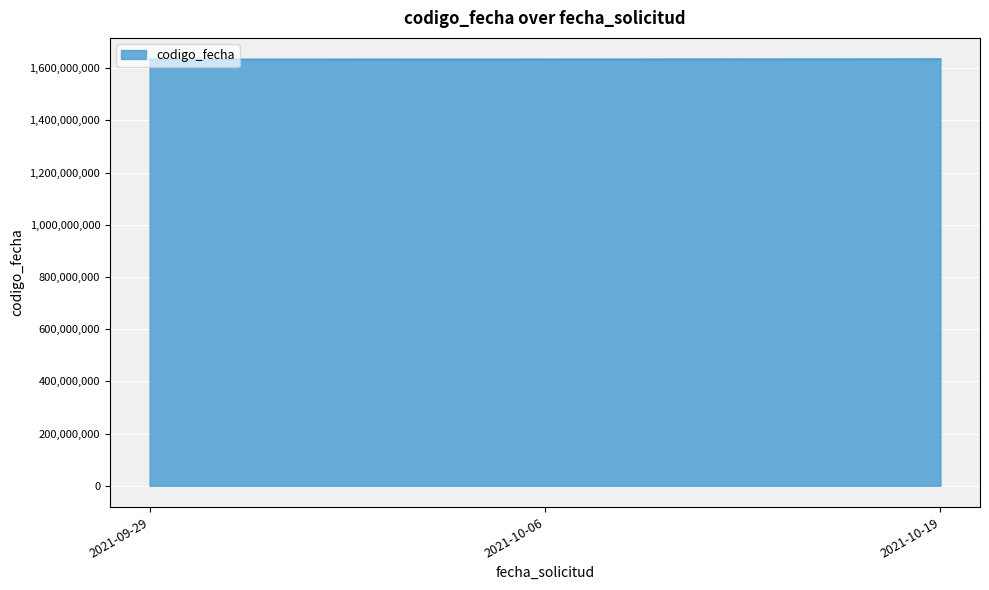

How many lines are shown in the chart?

1